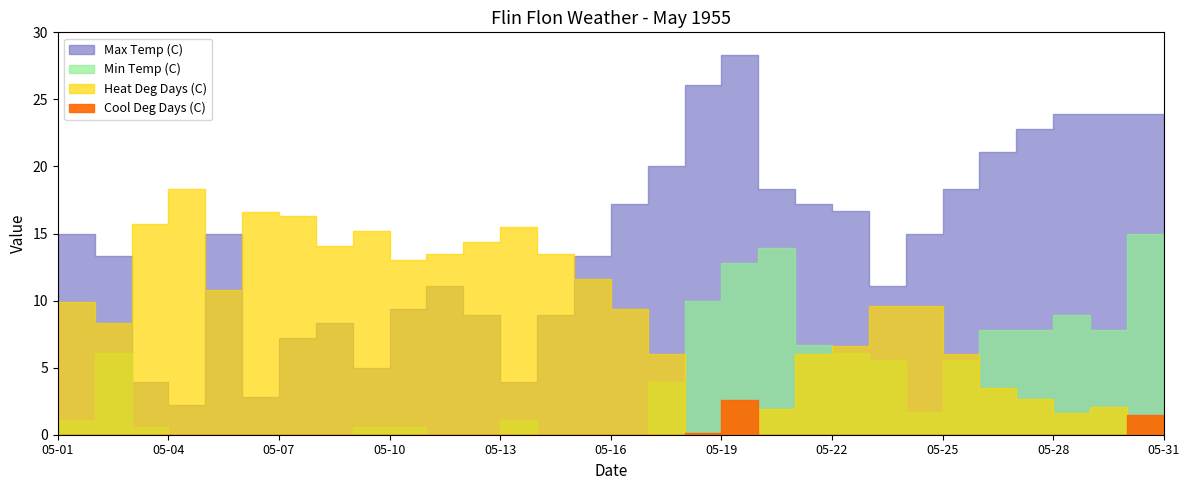

At which label does Min Temp (C) reach its minimum?

05-07